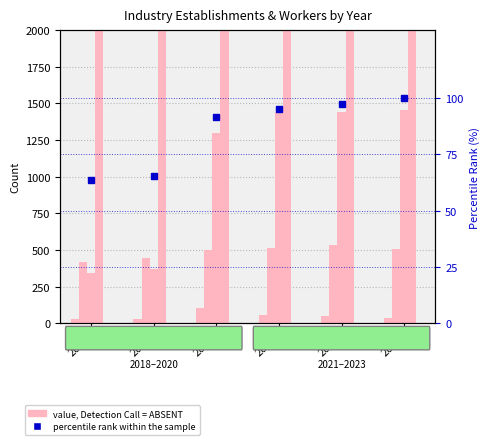

Between 2020 and 2019, which is larger?

2020